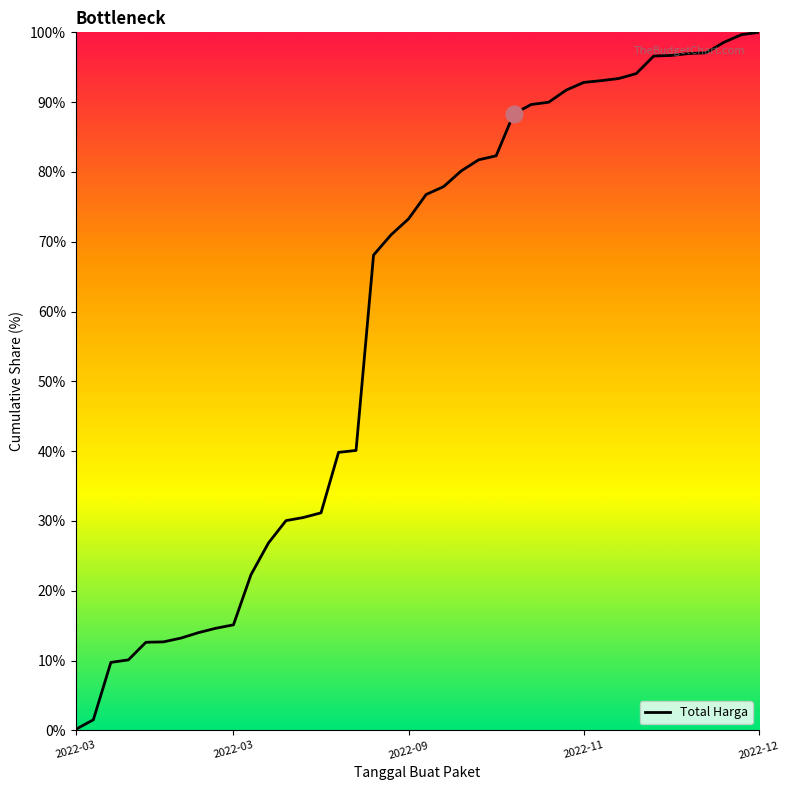

What is the maximum value shown in the chart?

100.0